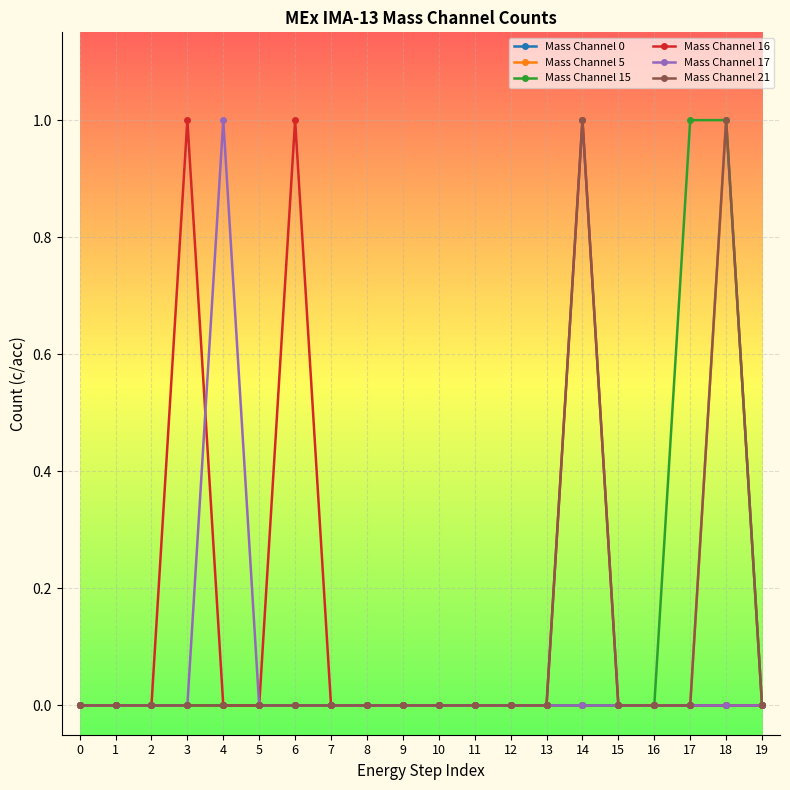

Does the chart display data point markers on the line(s)?

Yes